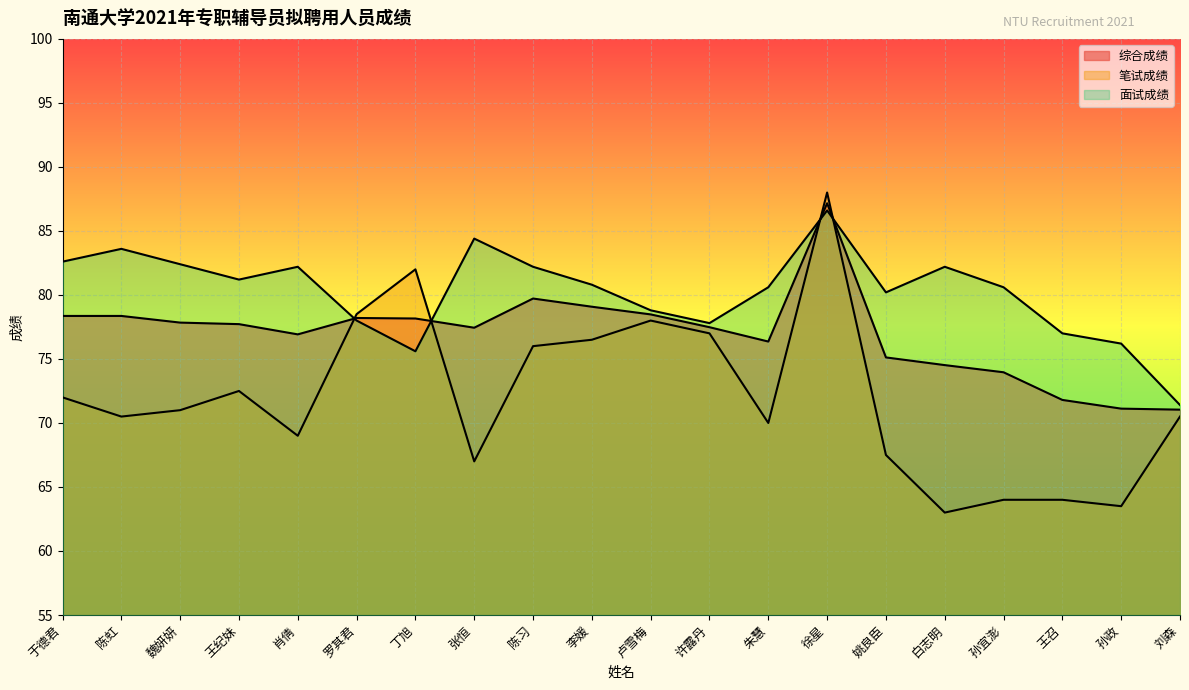

True or false: 综合成绩 has a value of 78.4 at 于德君.

True